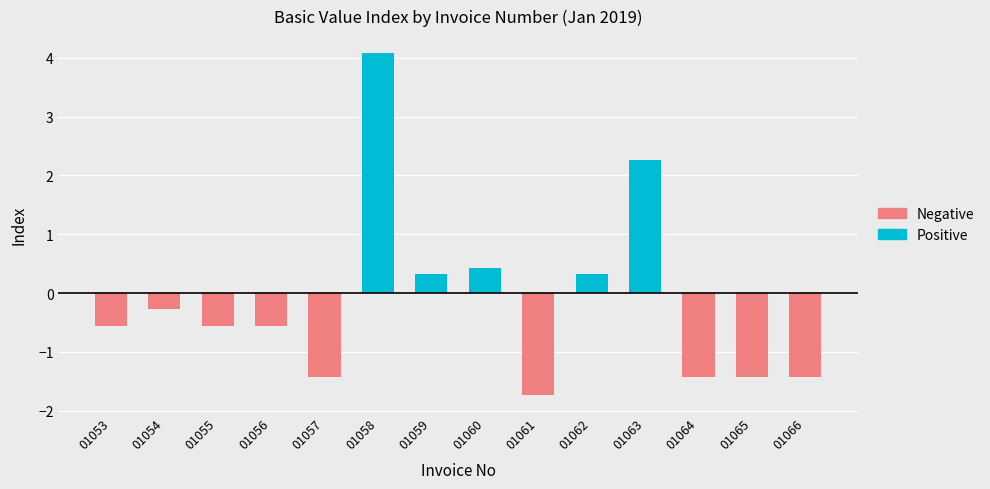

What is the value of the Negative bar at the 13th from the left?

-1.4